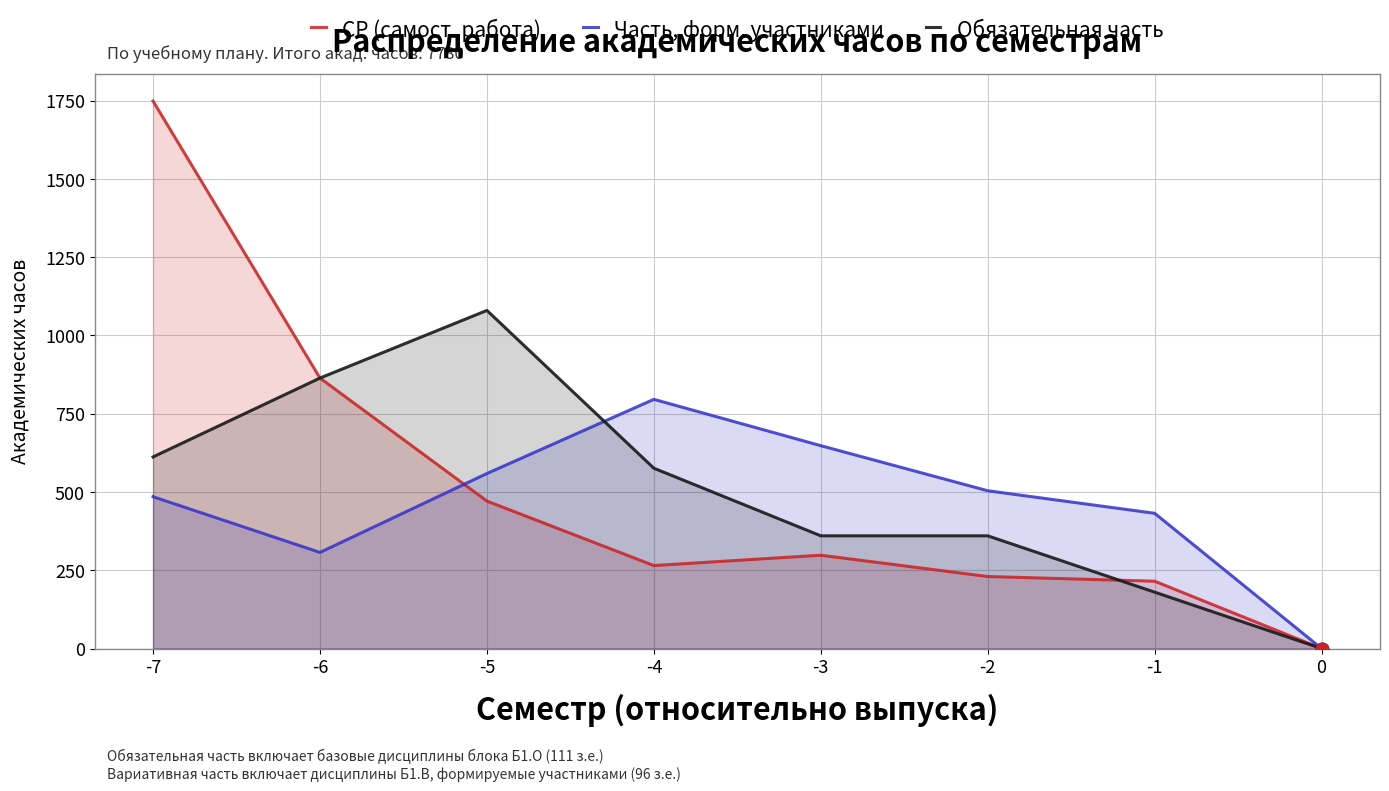

Which series has the largest Y range (max minus min)?

СР (самост. работа)